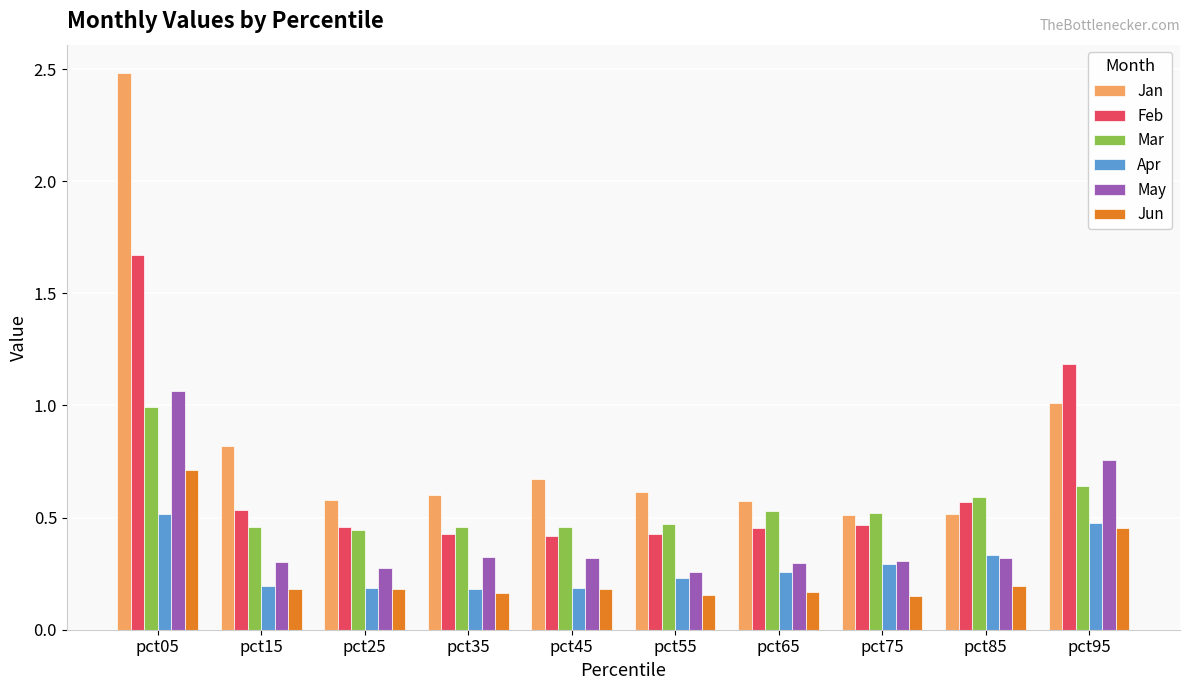

Where is May nearest to the value 0?

pct55